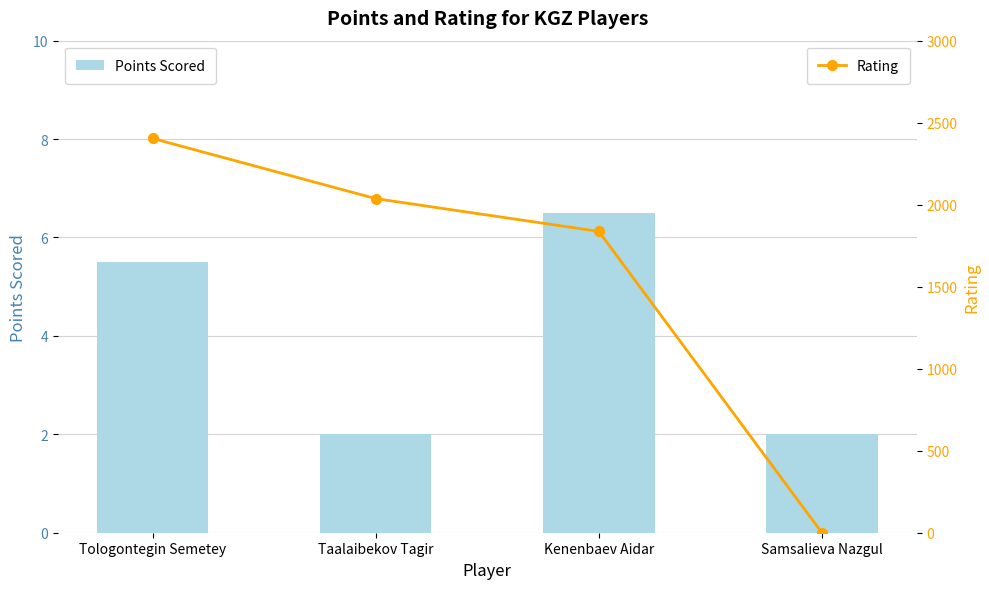

Which label corresponds to the largest value in the chart?

Tologontegin Semetey